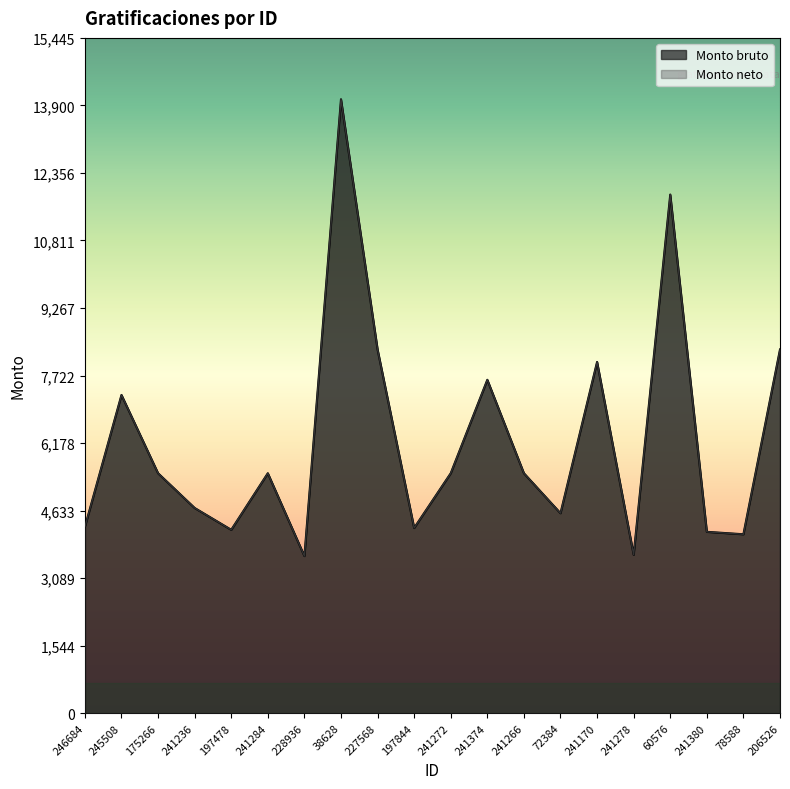

Reading right to left, transcribe all the data shown in this chart.

Monto bruto: 206526=8318.7	78588=4092.6	241380=4148.1	60576=11861.4	241278=3623.3	241170=8034.0	72384=4574.0	241266=5488.4	241374=7625.5	241272=5488.4	197844=4236.6	227568=8318.7	38628=14040.6	228936=3594.2	241284=5488.4	197478=4194.8	241236=4693.9	175266=5488.4	245508=7278.9	246684=4262.2
Monto neto: 206526=8318.7	78588=4092.6	241380=4148.1	60576=11861.4	241278=3623.3	241170=8034.0	72384=4574.0	241266=5488.4	241374=7625.5	241272=5488.4	197844=4236.6	227568=8318.7	38628=14040.6	228936=3594.2	241284=5488.4	197478=4194.8	241236=4693.9	175266=5488.4	245508=7278.9	246684=4262.2